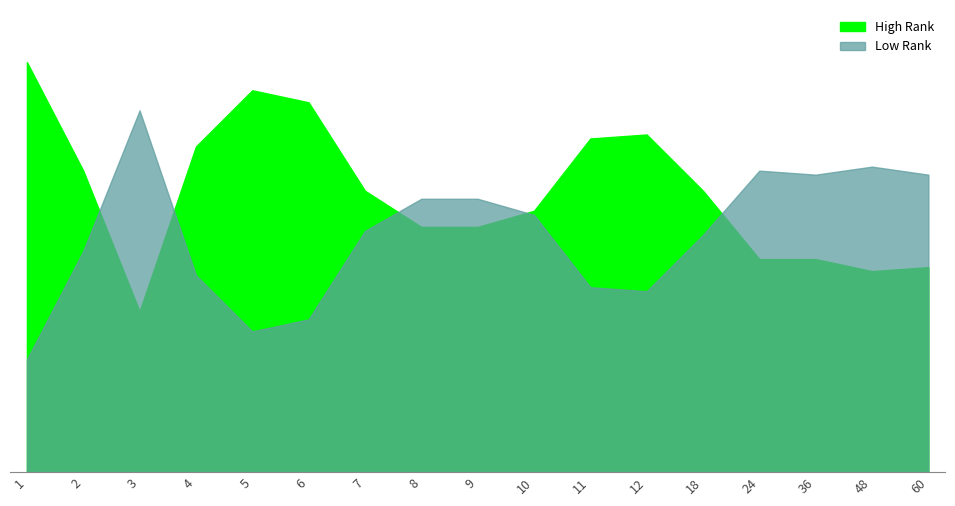

Reading left to right, transcribe all the data shown in this chart.

High Rank: 102	75	40	81	95	92	70	61	61	65	83	84	70	53	53	50	51
Low Rank: 28	55	90	49	35	38	60	68	68	64	46	45	59	75	74	76	74